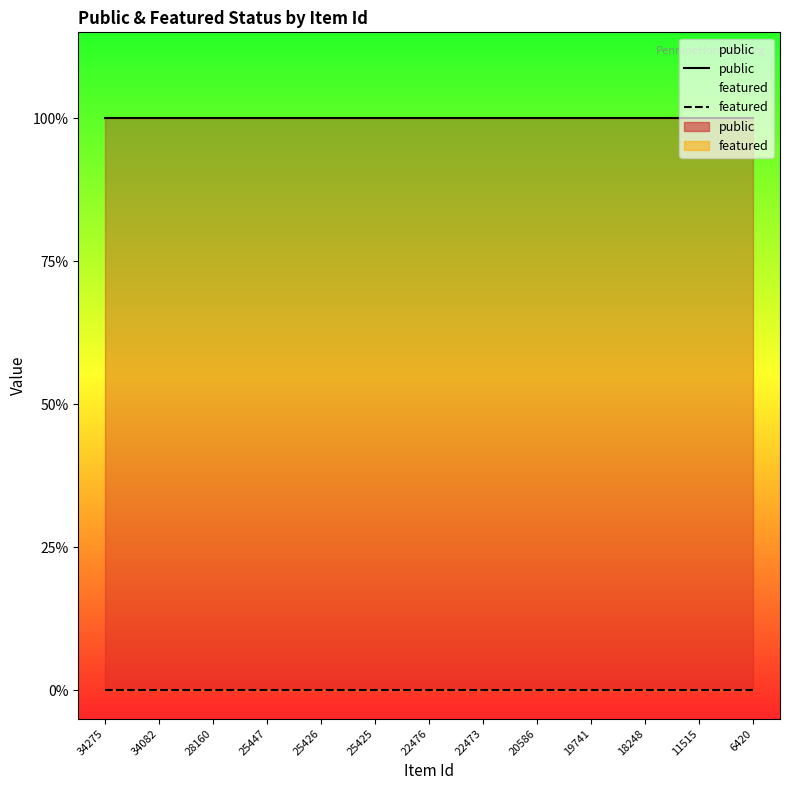

How many series are shown in this chart?

2